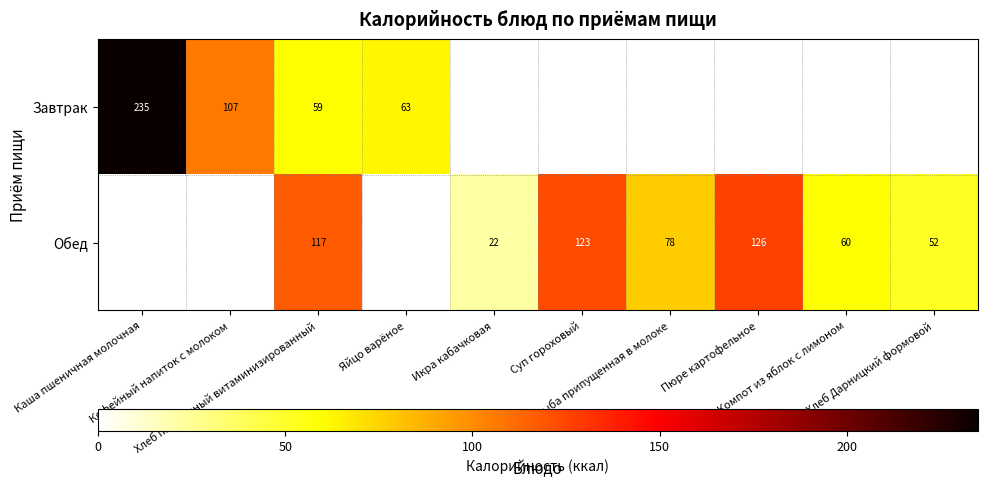

What is the smallest value displayed?

22.0